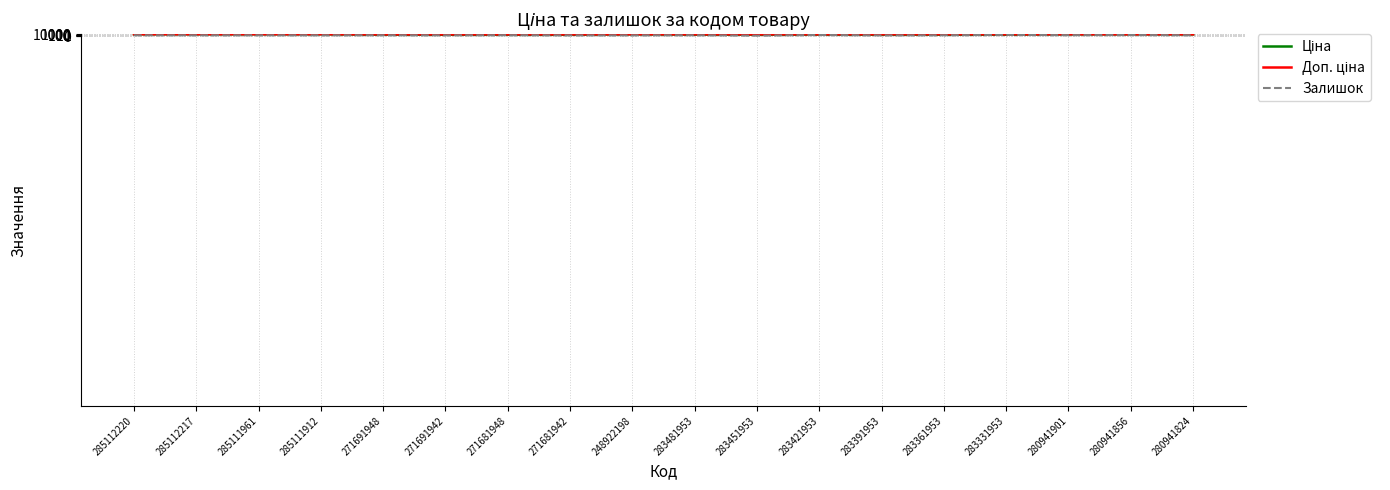

Which category has the highest value in the Залишок series?

283331953